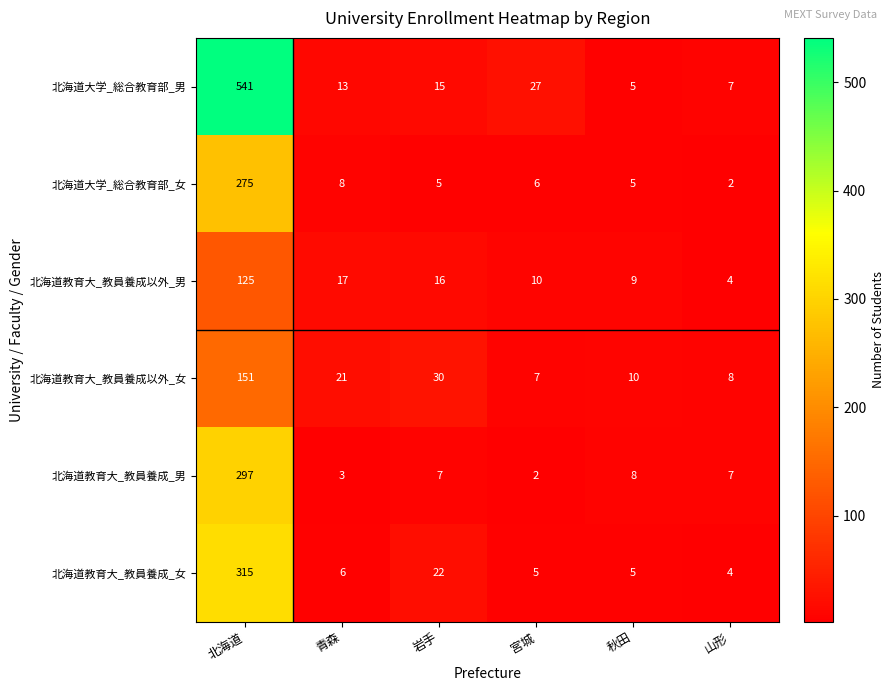

Which series has the largest total across all categories?

北海道大学_総合教育部_男